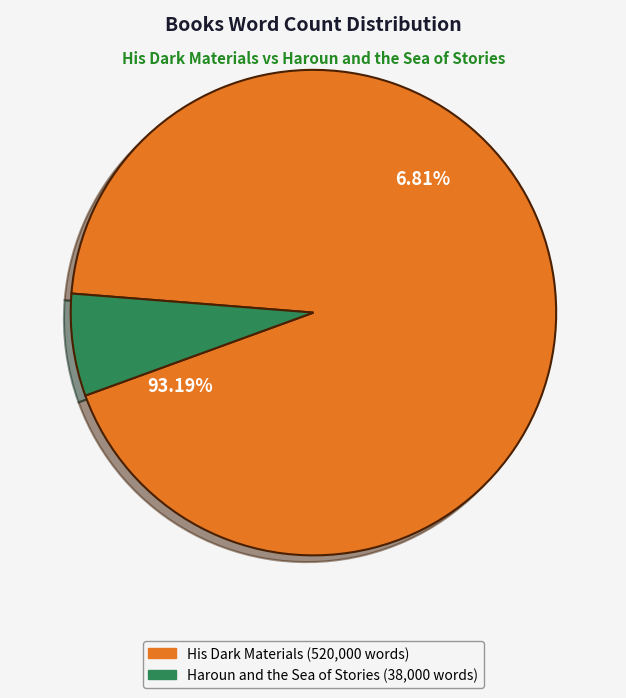

To the nearest percent, what portion does Haroun and the Sea of Stories represent?

7%